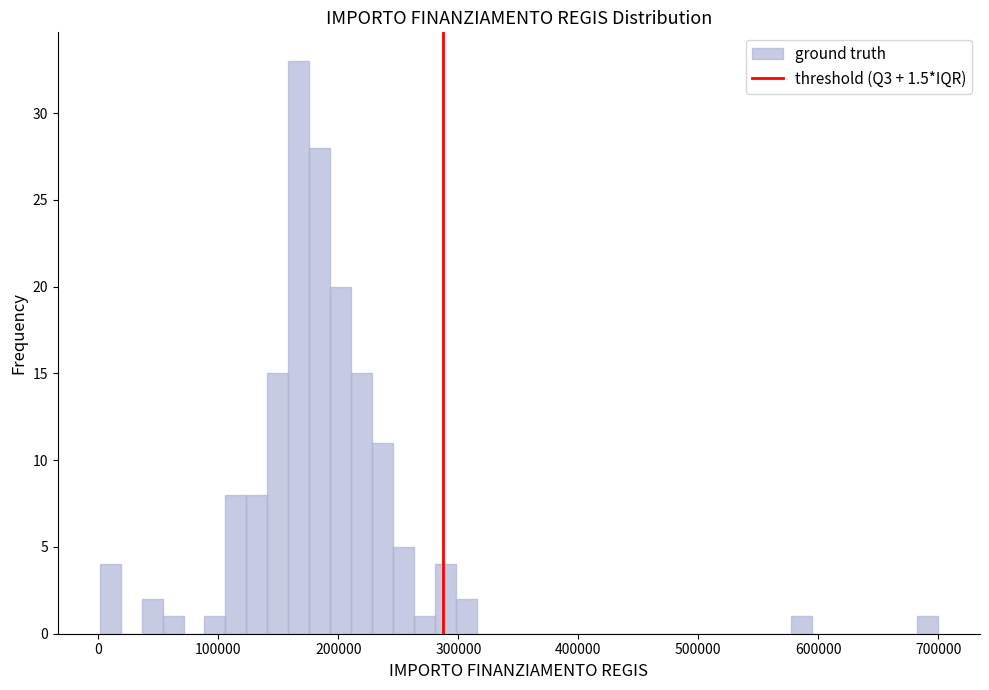

Read against the x-axis, roughly where is the centre of the tallest bar?

170000